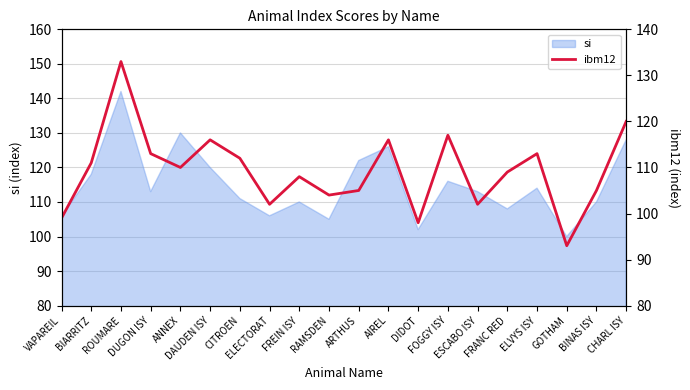

What is the lowest value of the si series?

100